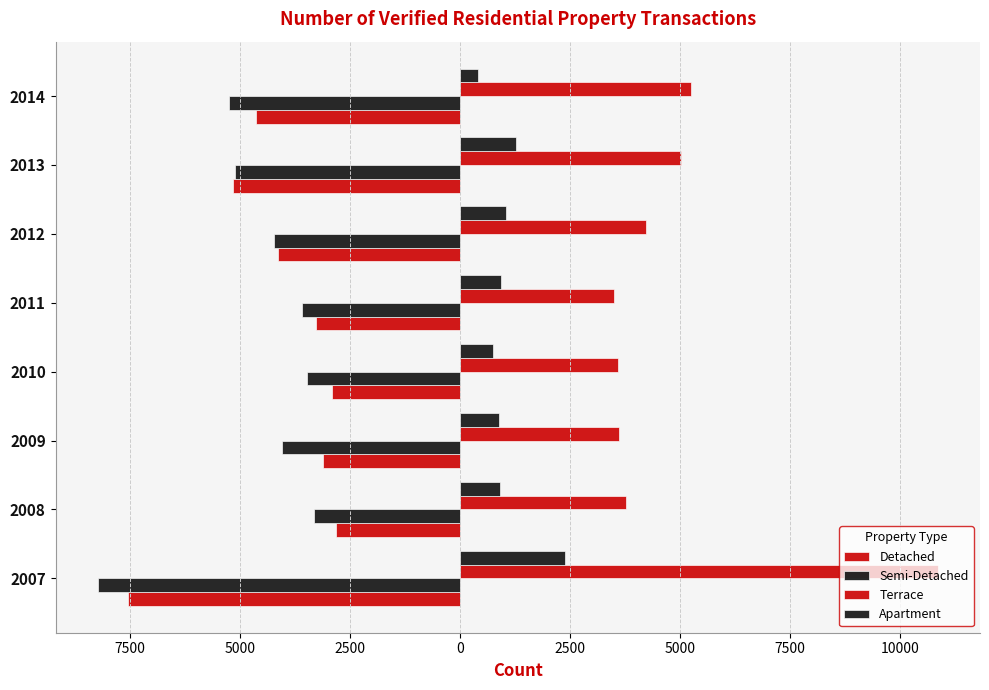

How many data points in Apartment are above 927?

3